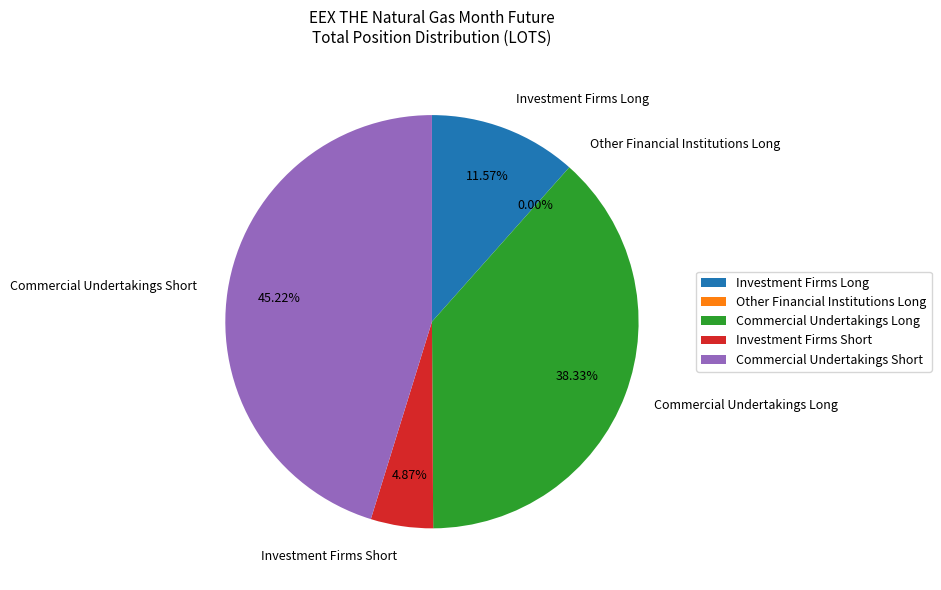

Which slice is the smallest?

Other Financial Institutions Long